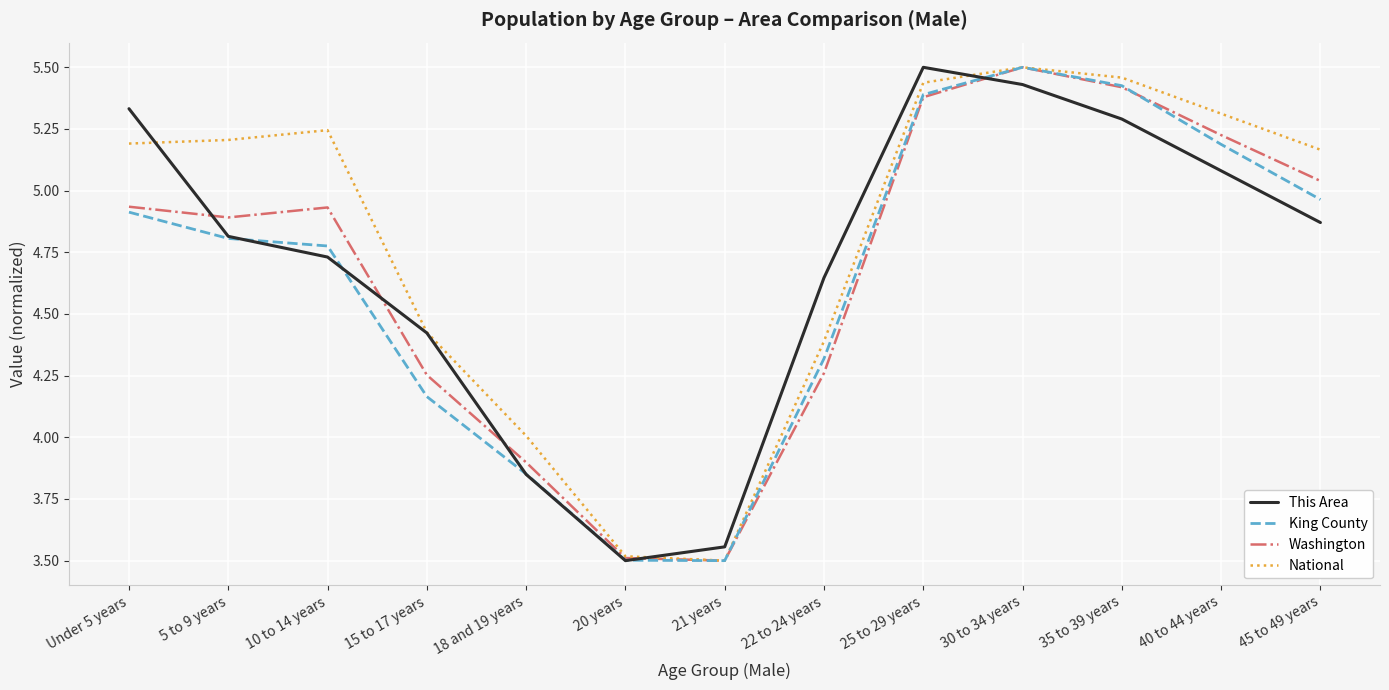

What is the sum of all Washington values?

60.7